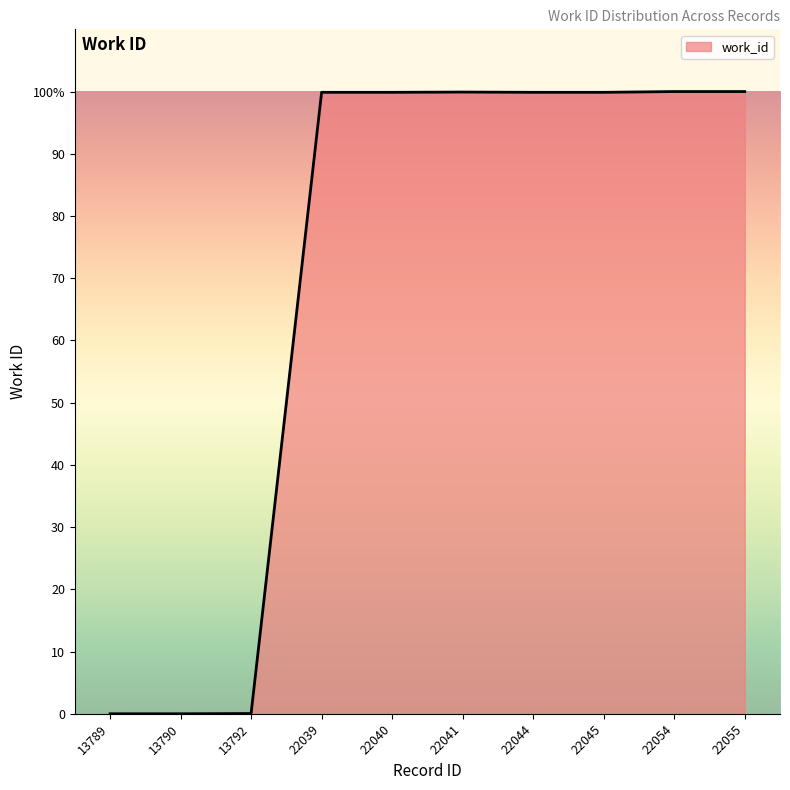

List the labels in order of value, largest first.

22054, 22055, 22041, 22039, 22040, 22044, 22045, 13792, 13789, 13790